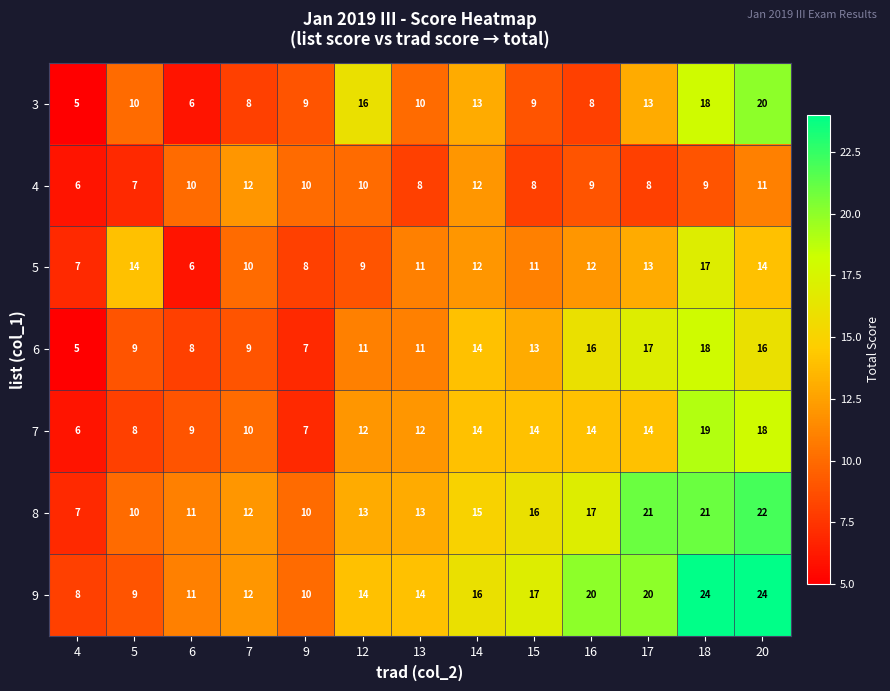

Which series has the largest total across all categories?

9